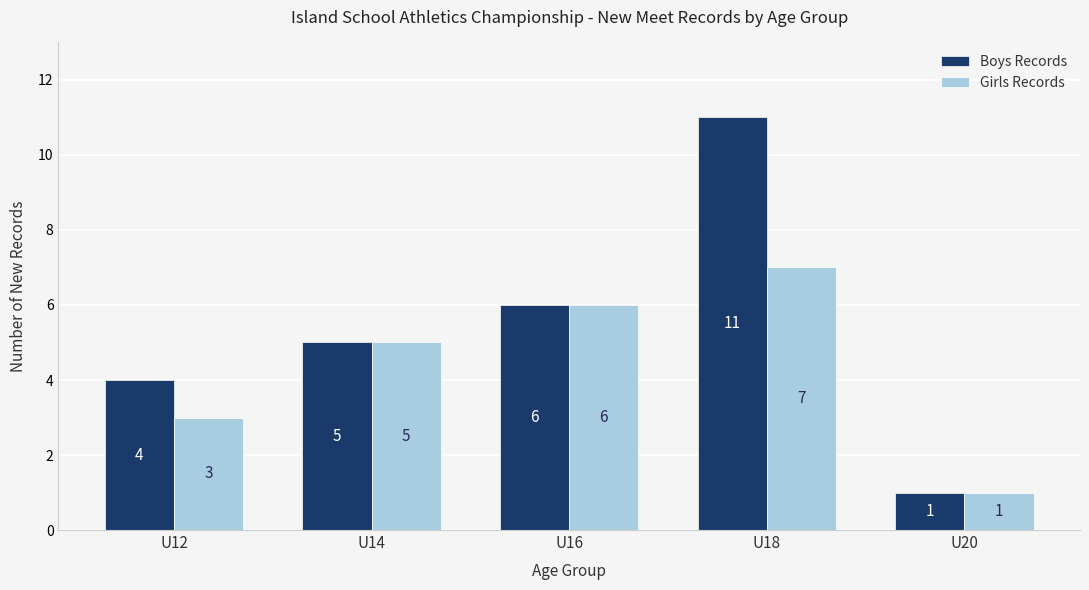

Where is Boys Records nearest to the value 6?

U16